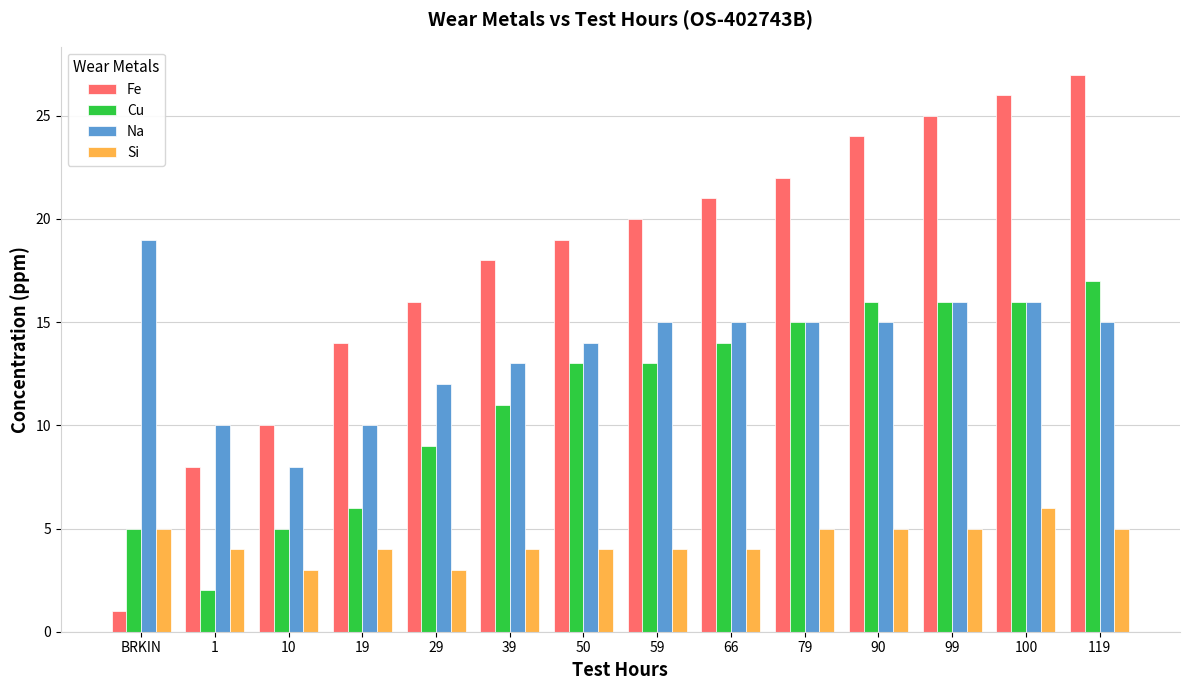

What is the difference between the second highest and minimum values in the Fe series?

25